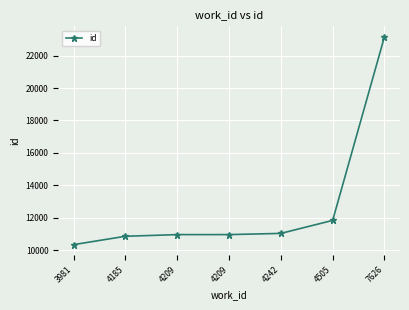

What is the ratio of the value at 4209 to the value at 4185?

1.0